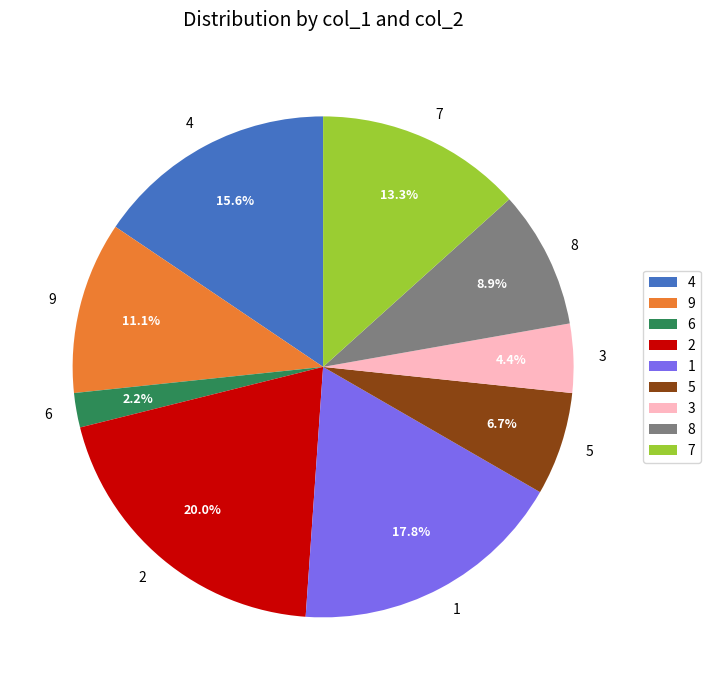

Which slice is the smallest?

6